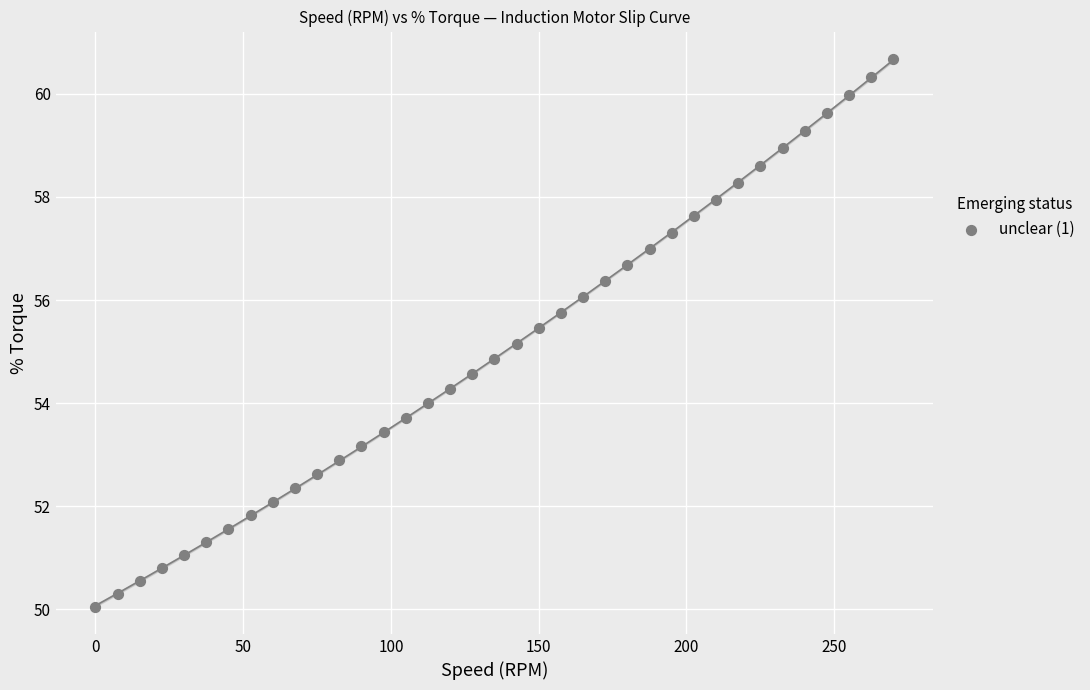

What is the range of Y values (max minus min)?

10.6